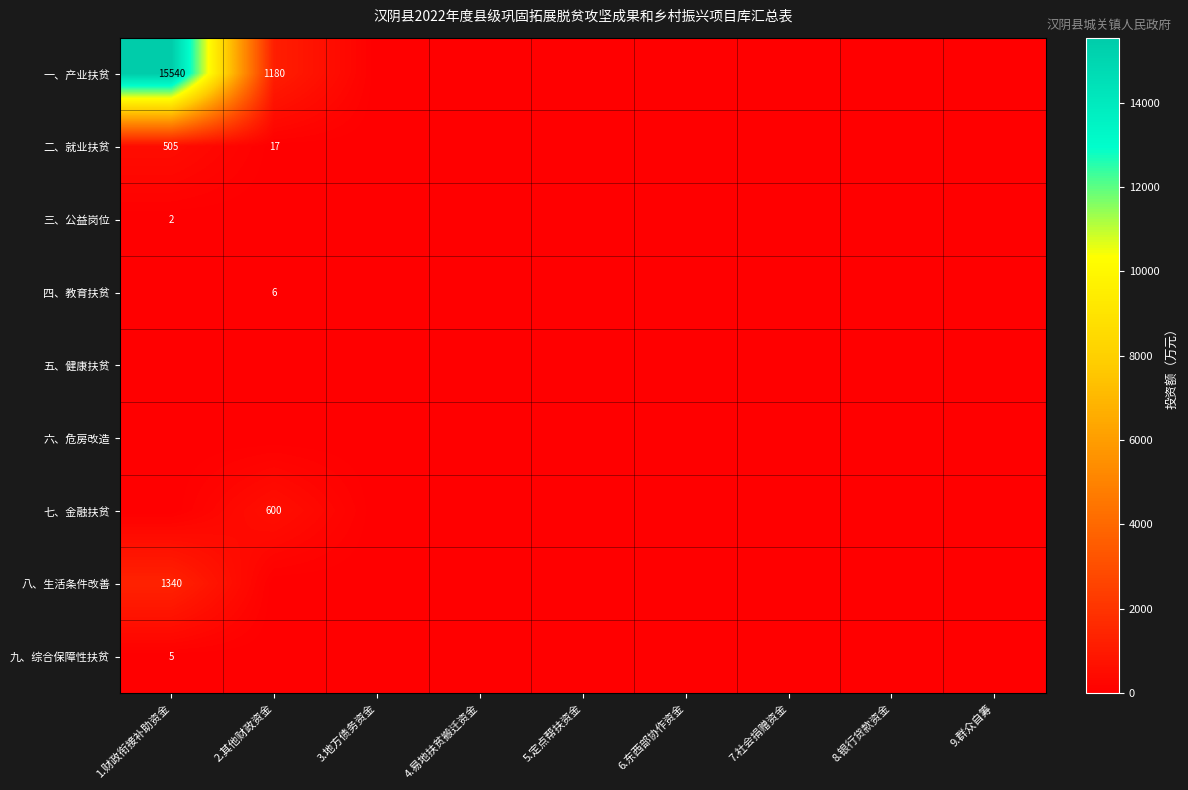

The value of 八、生活条件改善 at 1.财政衔接补助资金 is 795. True or false?

False